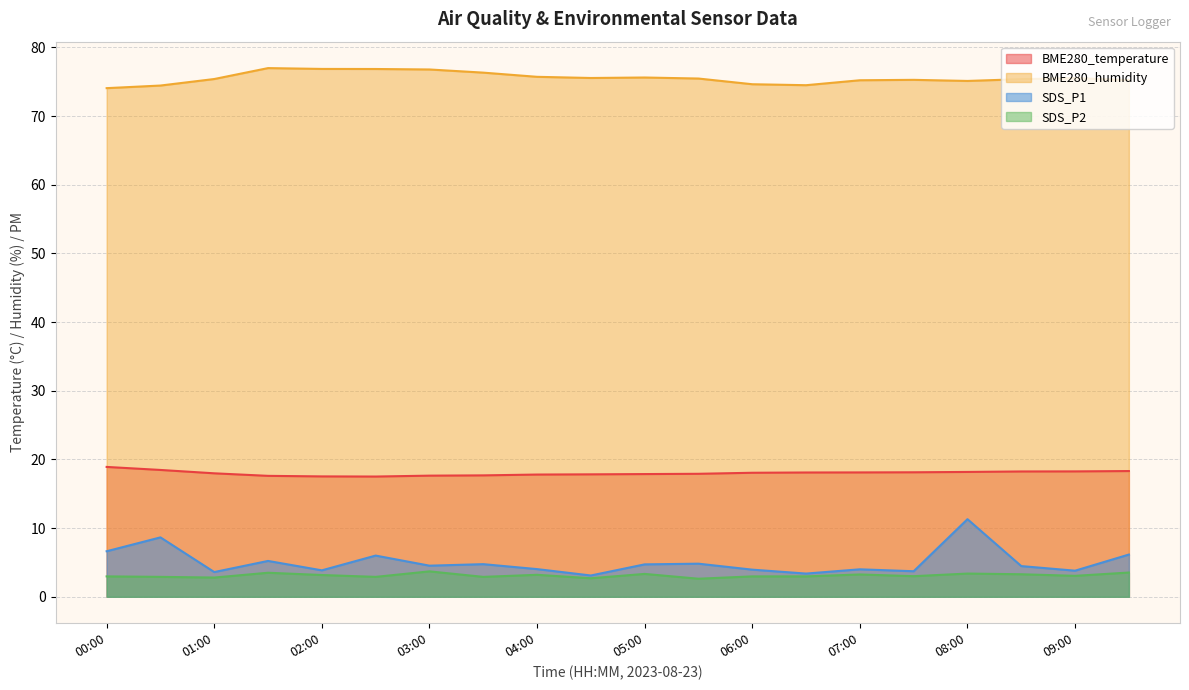

What is the value of the BME280_temperature point at the 1st from the left?

18.9